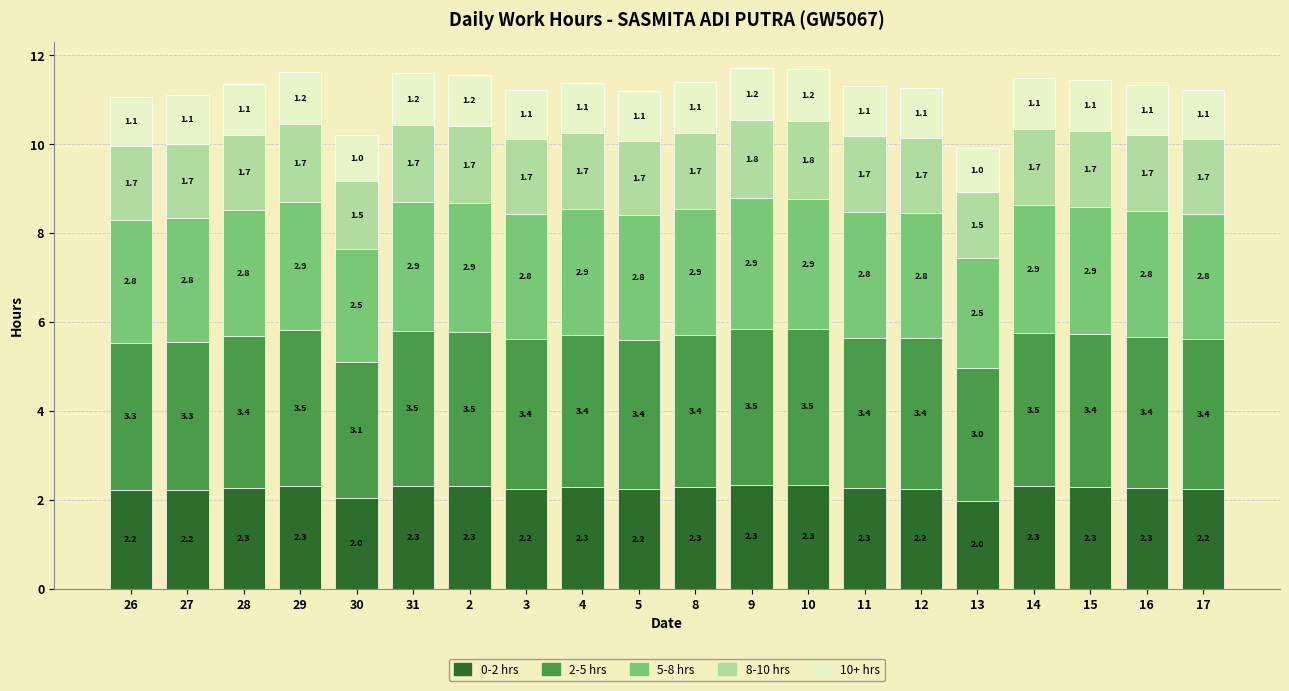

Read the 0-2 hrs value at 28.

2.3